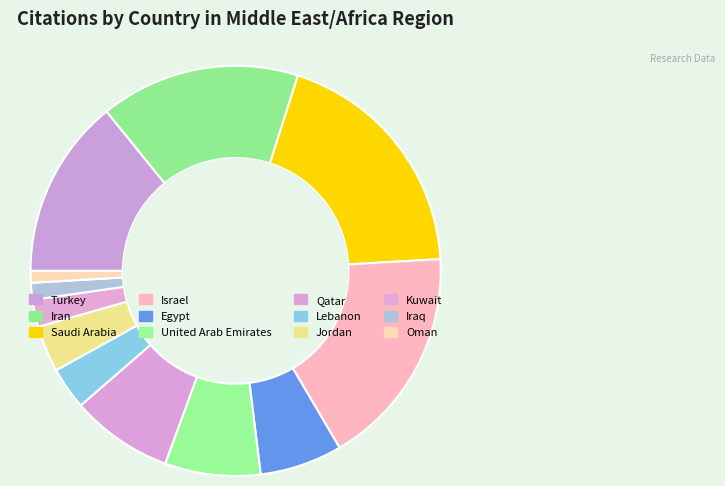

How many slices are in this pie chart?

12